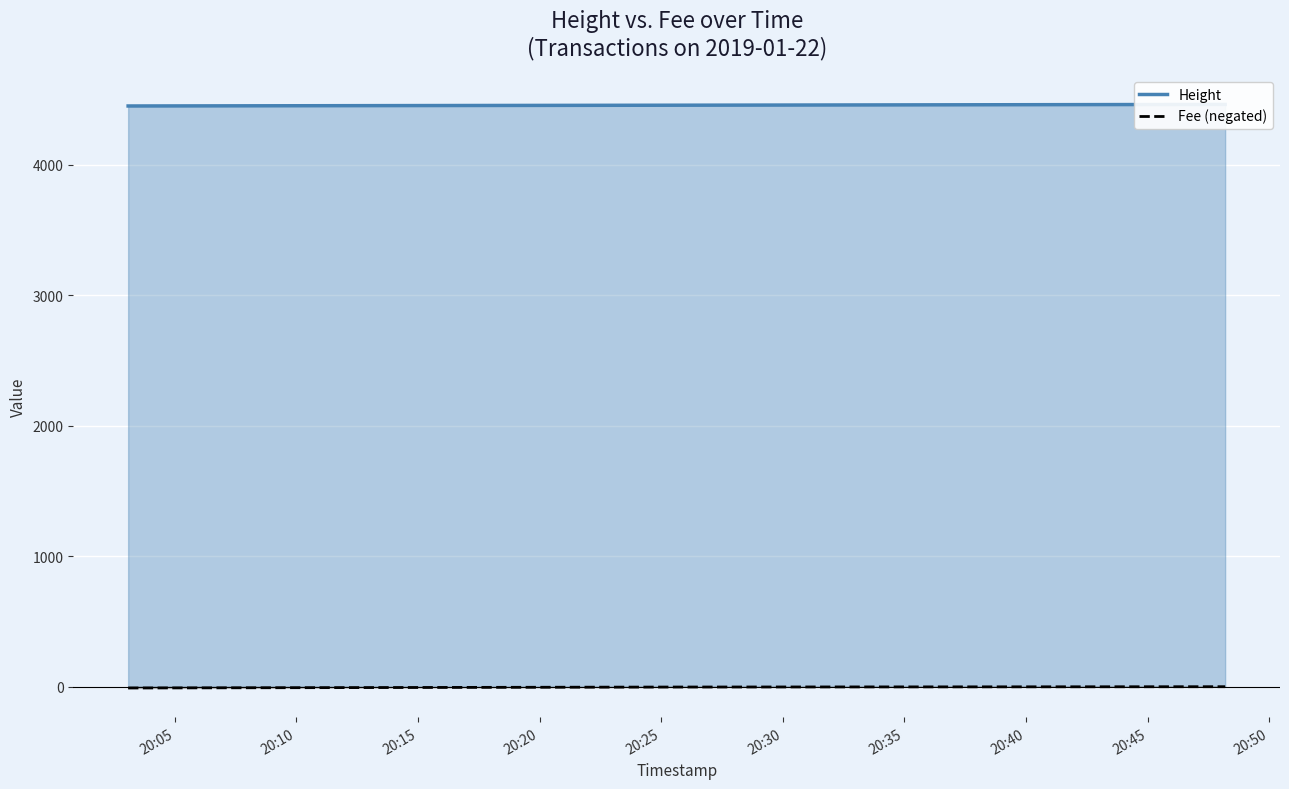

What is the difference between the Height values at 20:10 and 20:05?

6.0